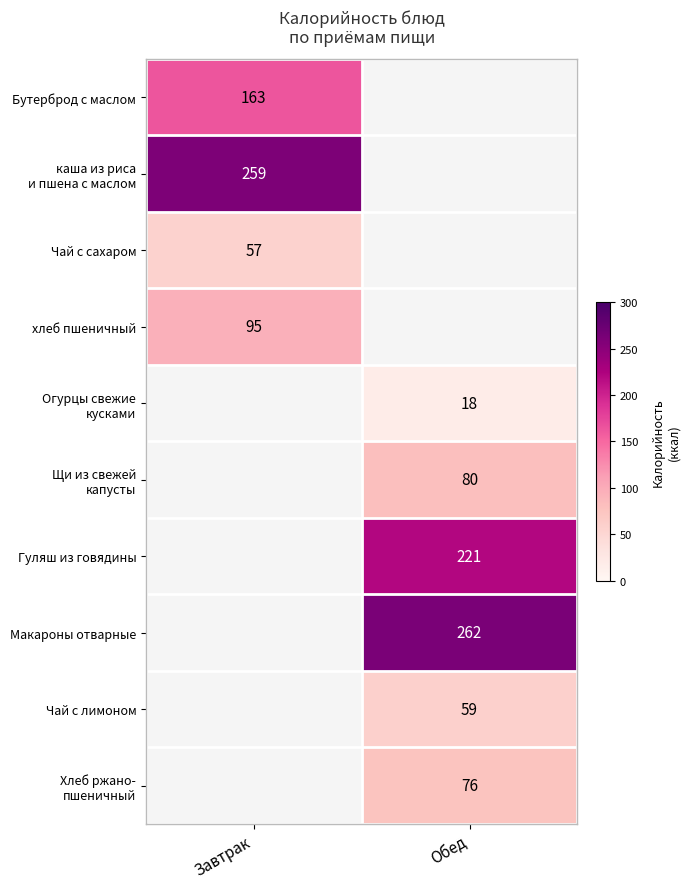

Which label corresponds to the largest value in the chart?

Обед